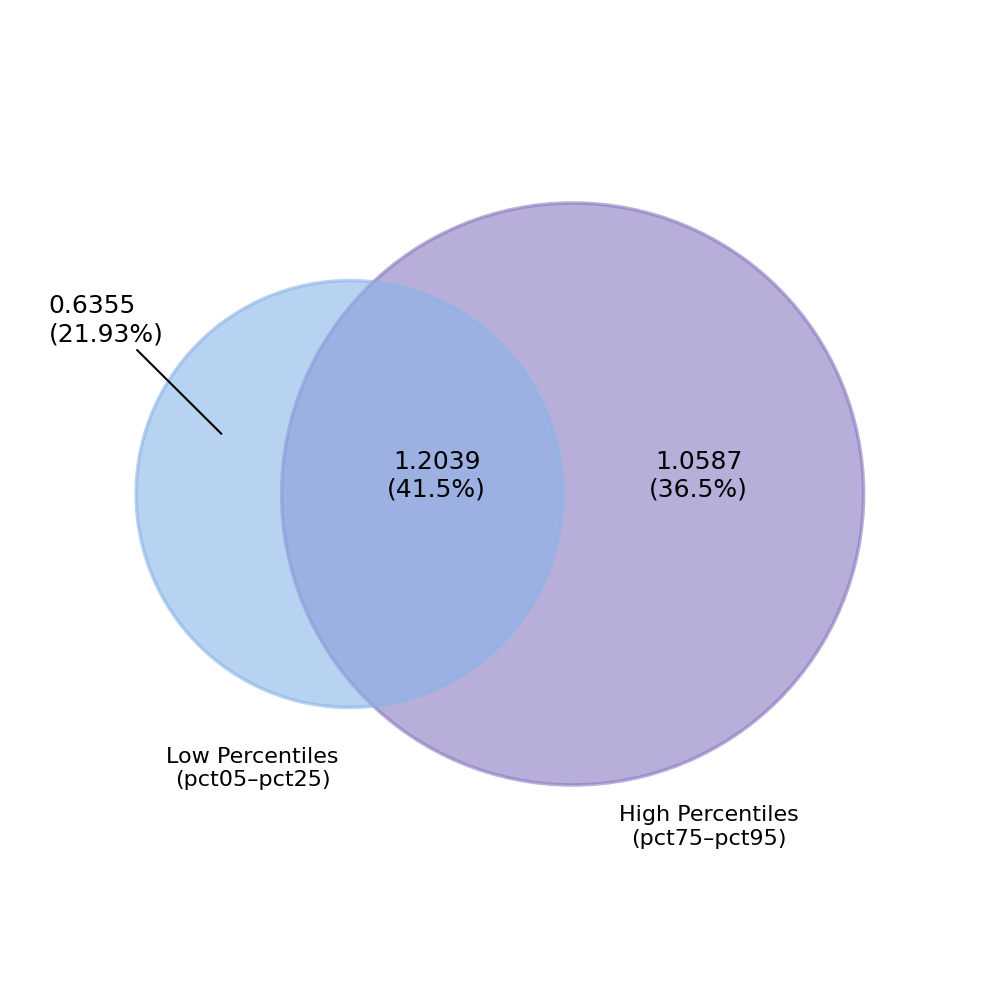

Is there a majority slice in this chart?

No